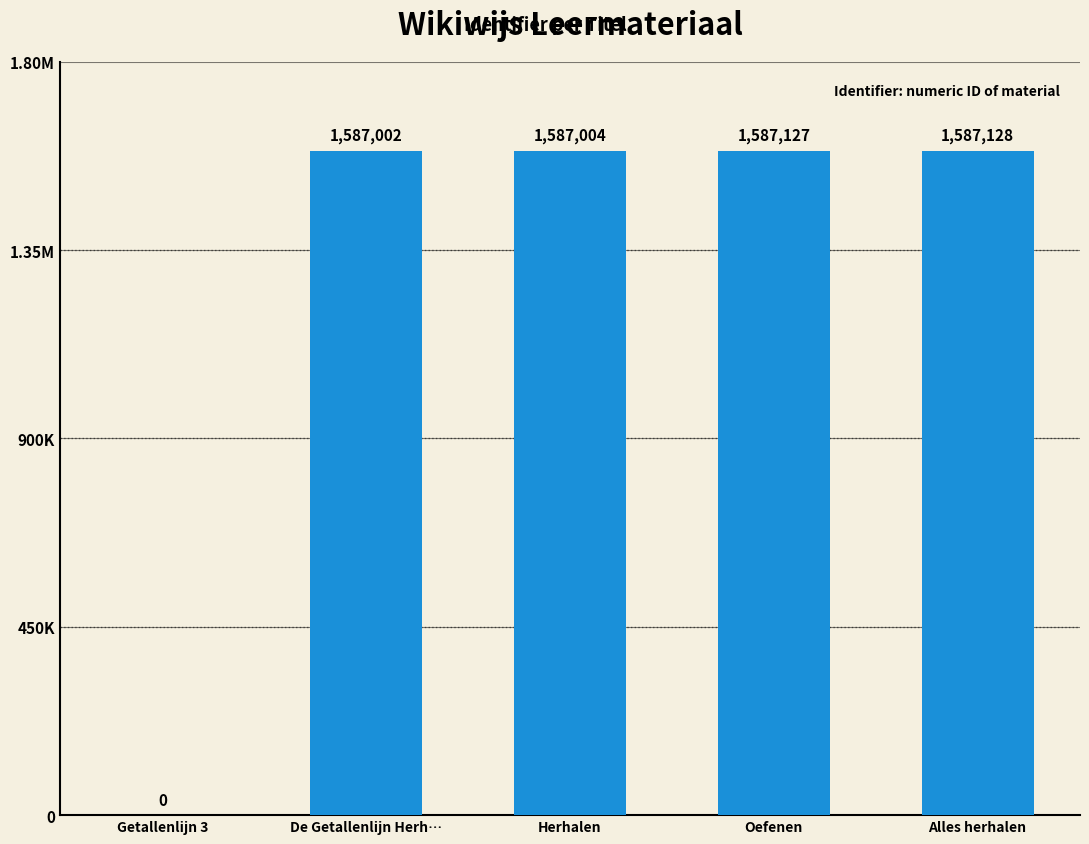

Reading left to right, extract all data points from this chart.

0	1587002	1587004	1587127	1587128